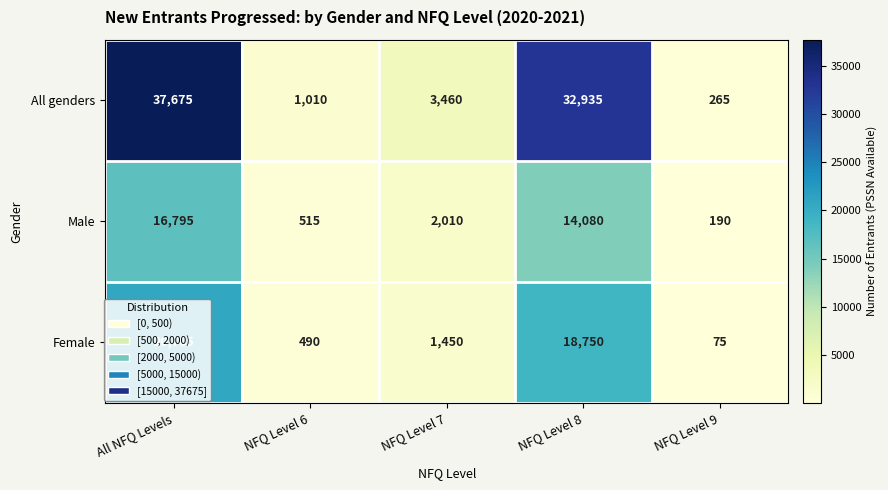

Rank the categories by Female value from lowest to highest.

NFQ Level 9, NFQ Level 6, NFQ Level 7, NFQ Level 8, All NFQ Levels